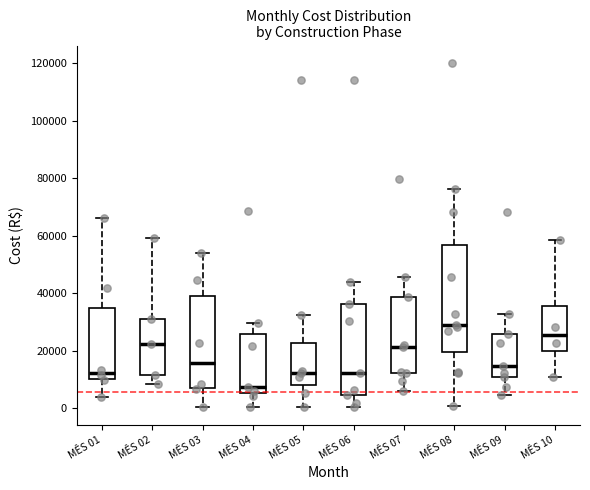

Comparing the boxes themselves (not the whiskers), which one is the tallest?

MÊS 08